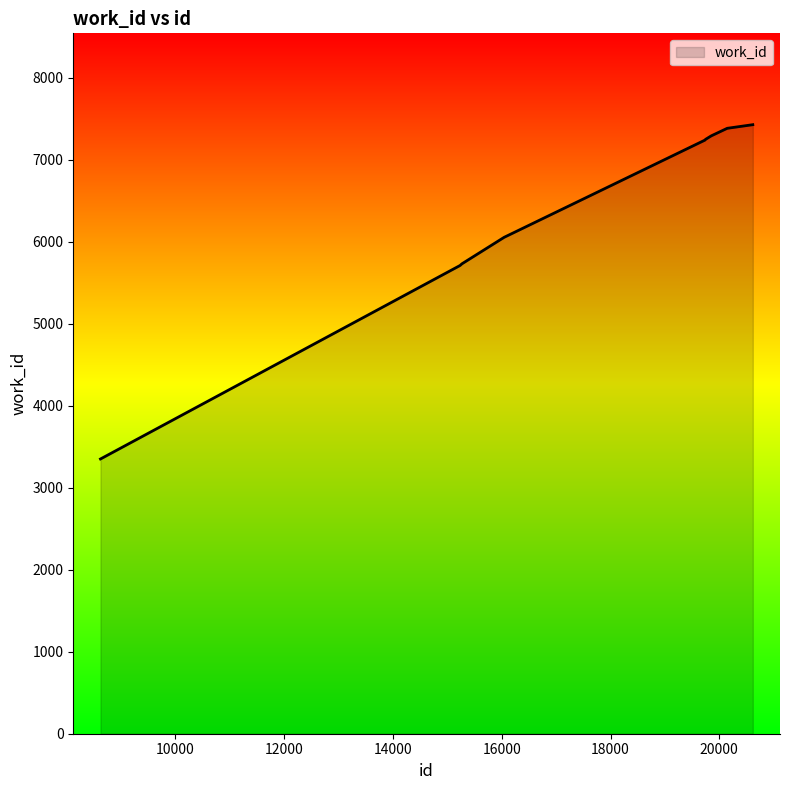

What is the difference between the maximum and minimum values?

4076